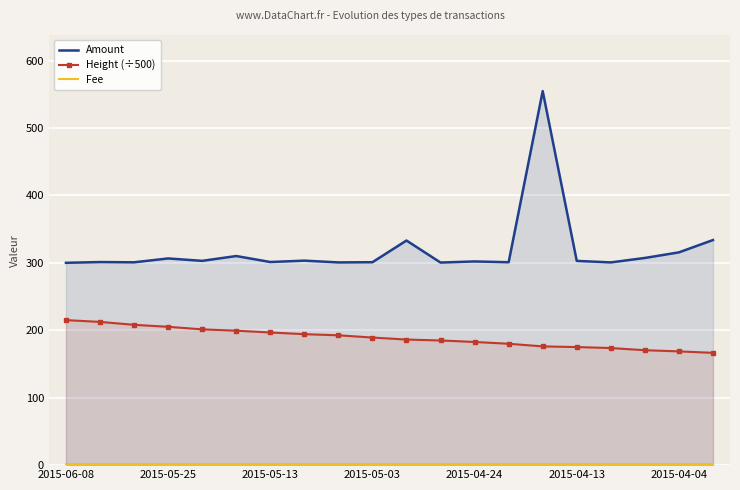

At which category is the sum across all series the highest?

14